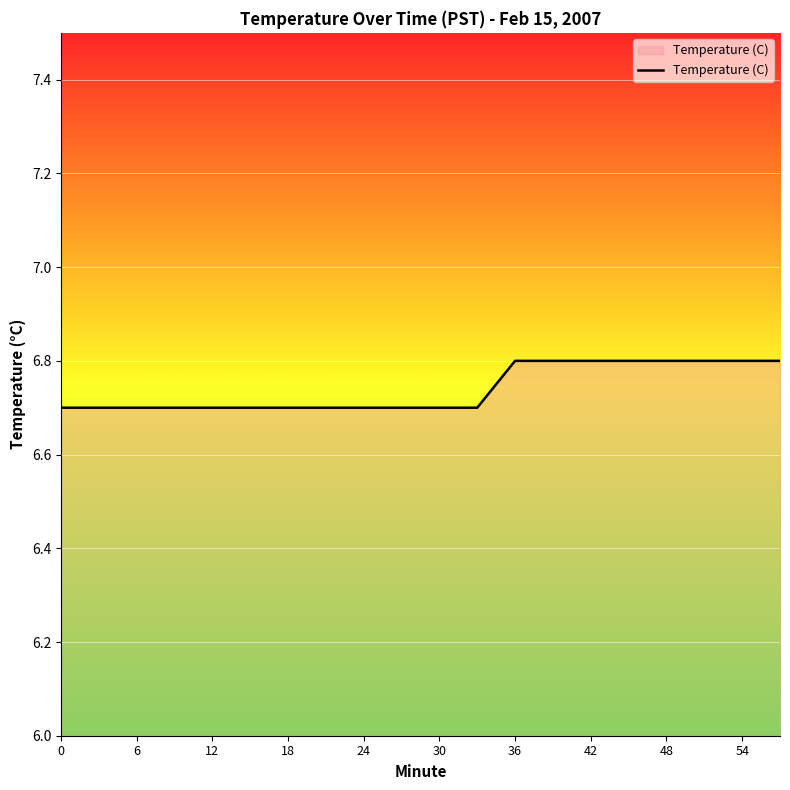

What is the minimum value shown in the chart?

6.7